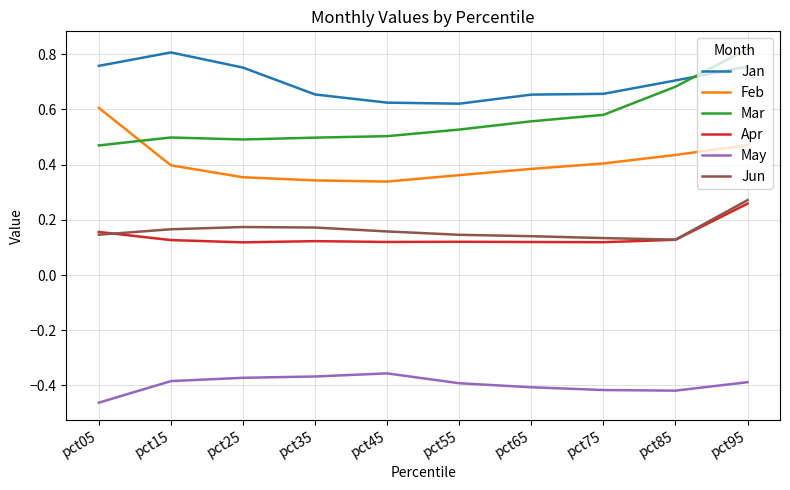

Is this an area chart (filled region under the line)?

No